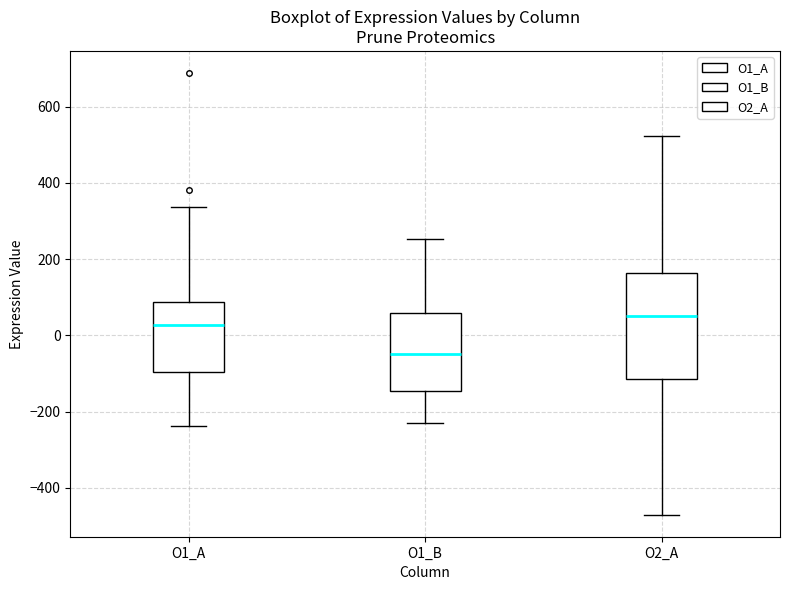

Reading left to right, read every box against the y-axis: the position of its median line, the range the box covers, and the ends of its whiskers. The values are not printed on the chart, so give them approximately, as read against the axis.

O1_A: median 20, box -100 to 80, whiskers -240 to 340
O1_B: median -40, box -140 to 60, whiskers -220 to 260
O2_A: median 60, box -120 to 160, whiskers -480 to 520